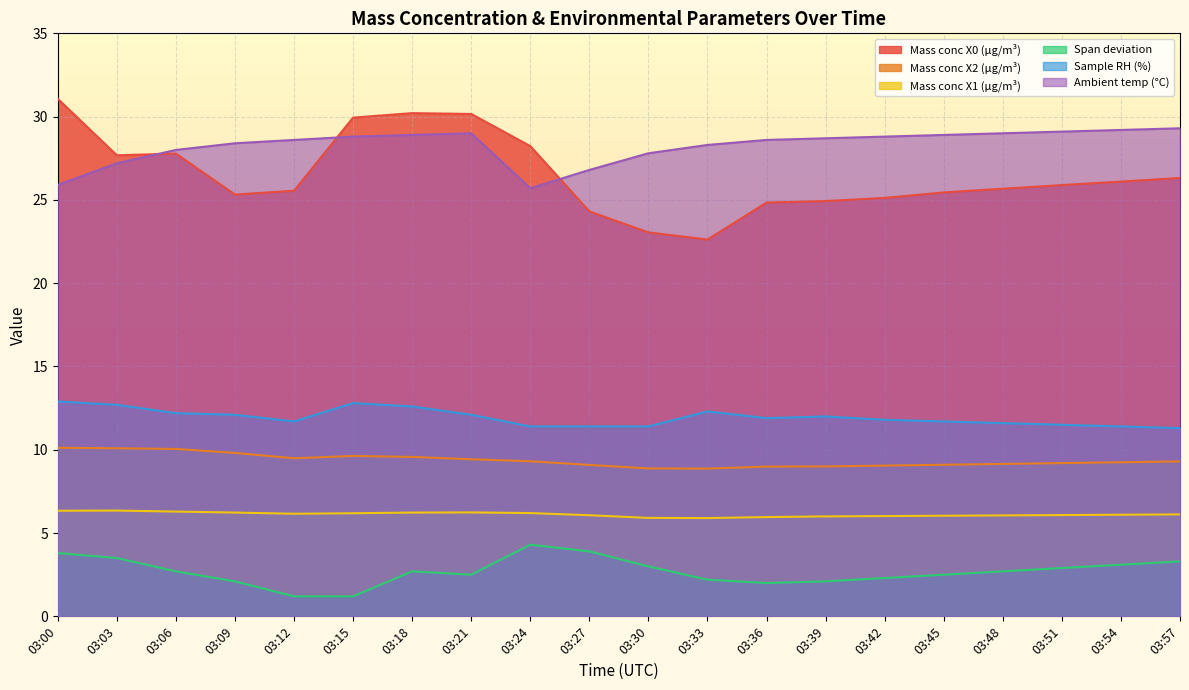

Rank the series at 03:18 from lowest to highest value.

Span deviation, Mass conc X1 (μg/m³), Mass conc X2 (μg/m³), Sample RH (%), Ambient temp (°C), Mass conc X0 (μg/m³)